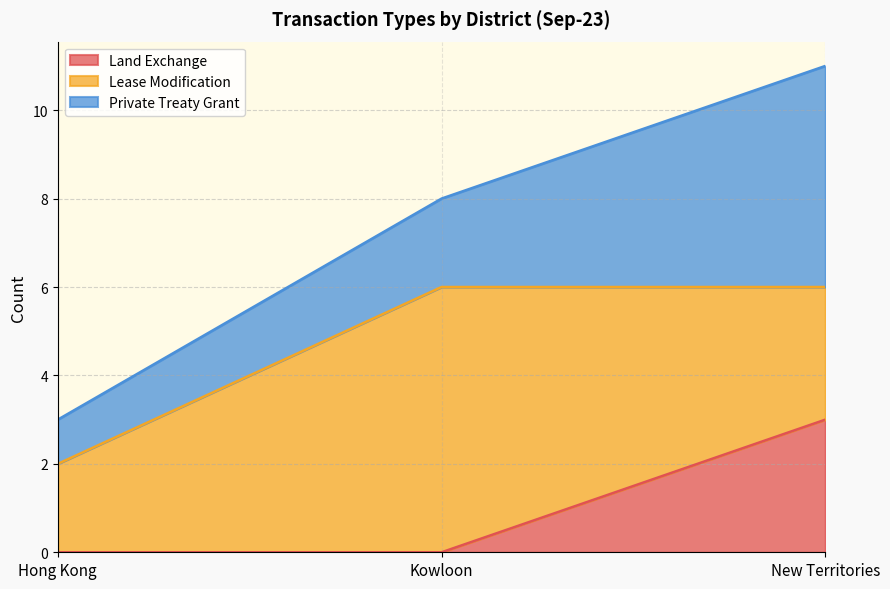

What is the total value across all series at New Territories?

11